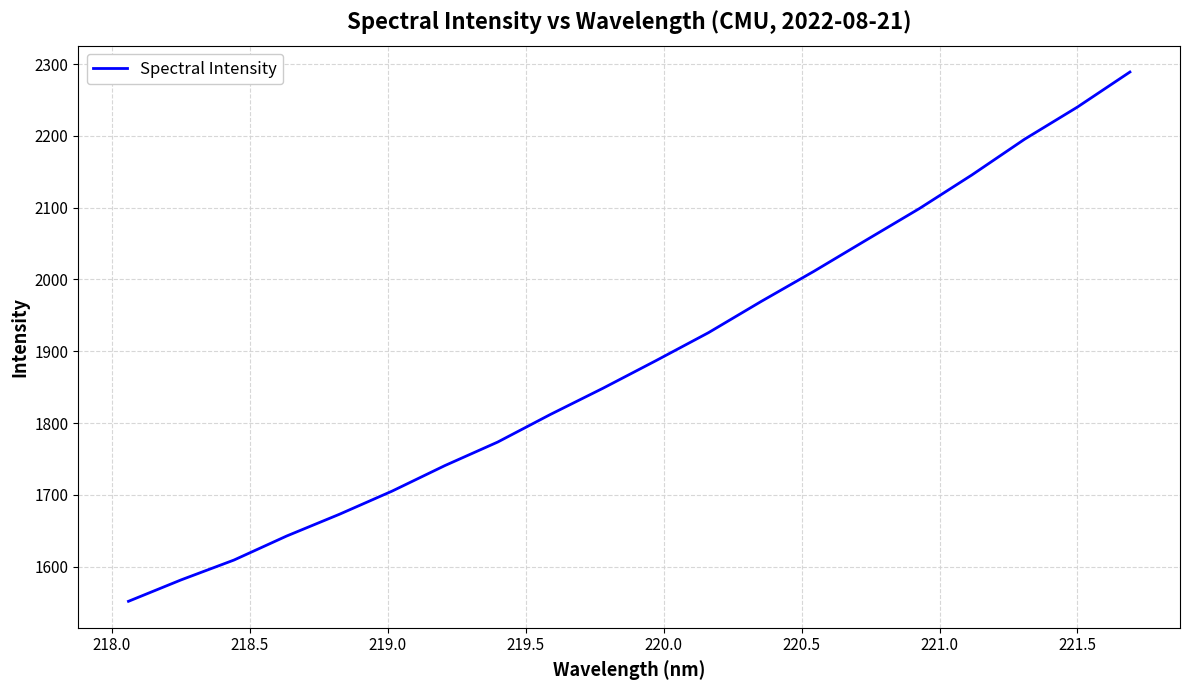

What is the maximum value shown in the chart?

2289.0